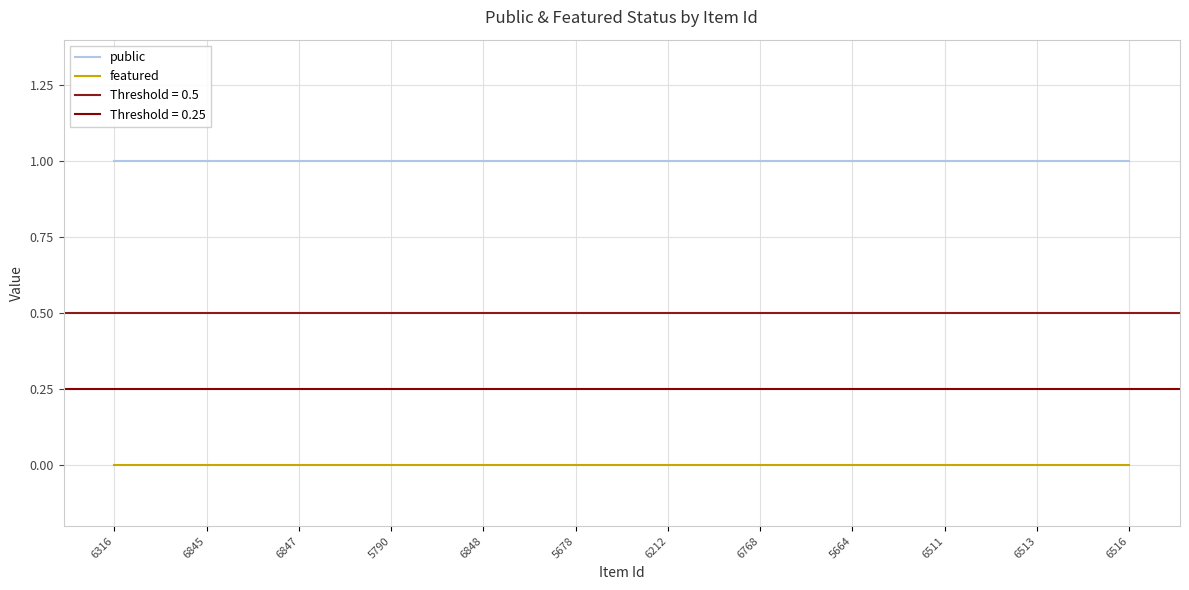

Which category has the lowest value in the featured series?

6316